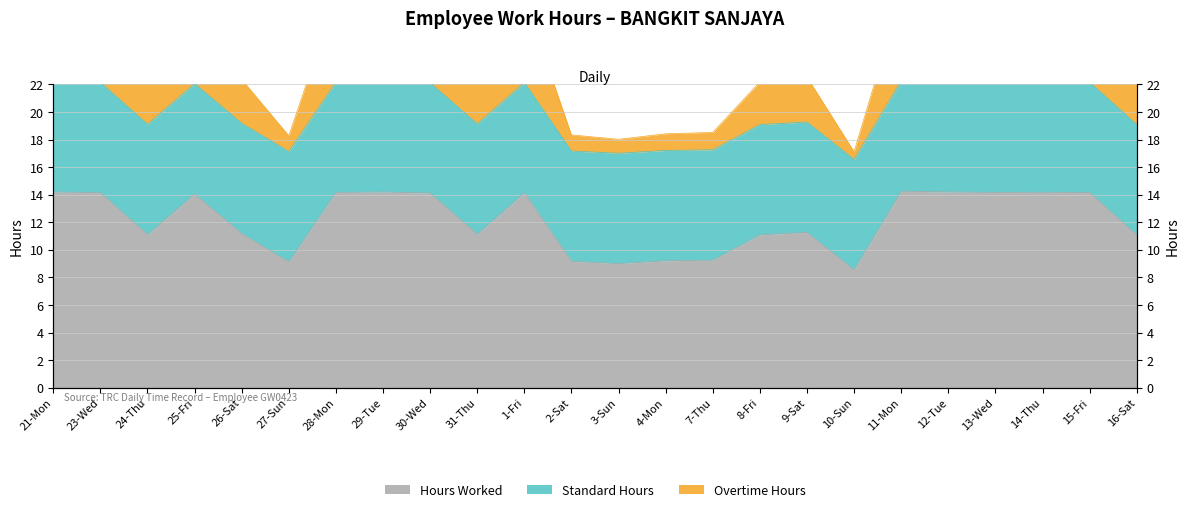

At which label does Overtime Hours reach its minimum?

10-Sun